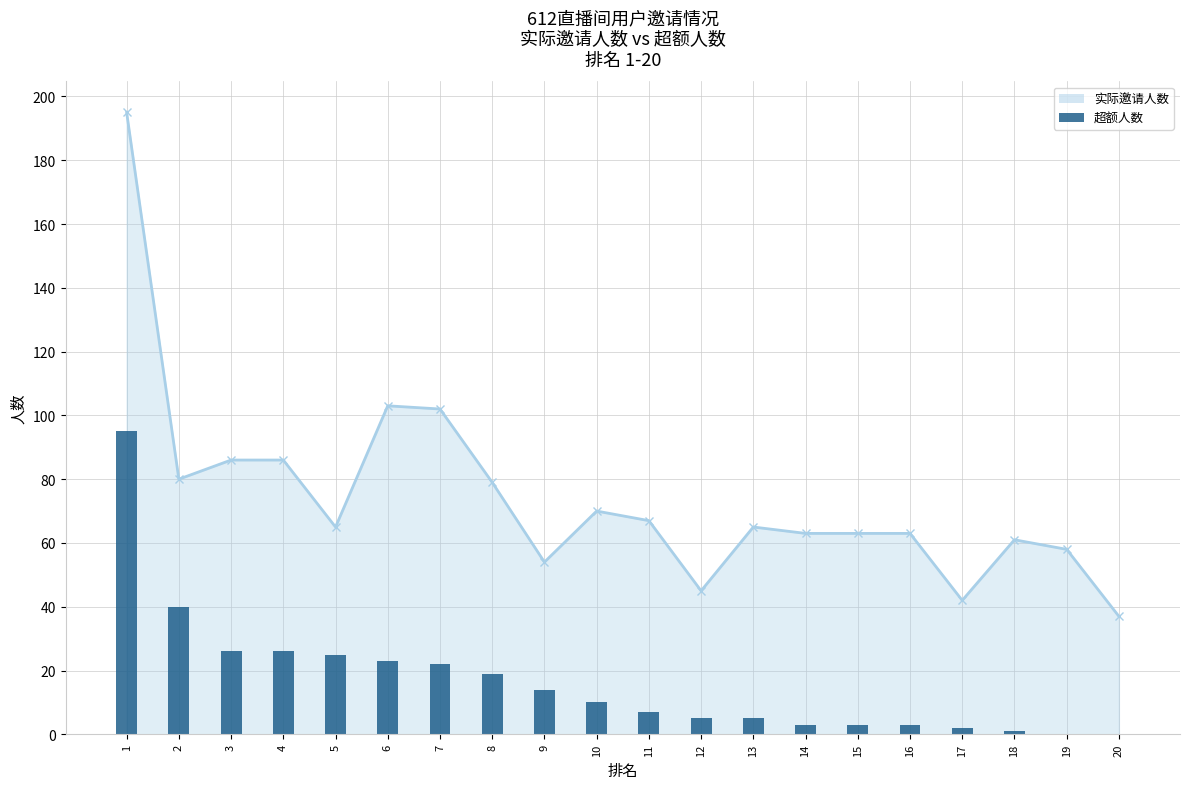

Does the chart contain any negative values?

No